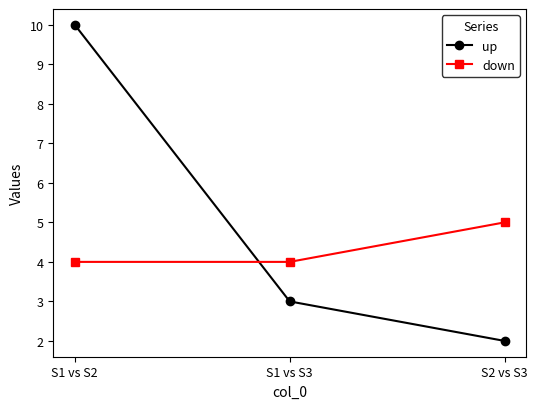

What is the difference between the maximum and second lowest values in the up series?

7